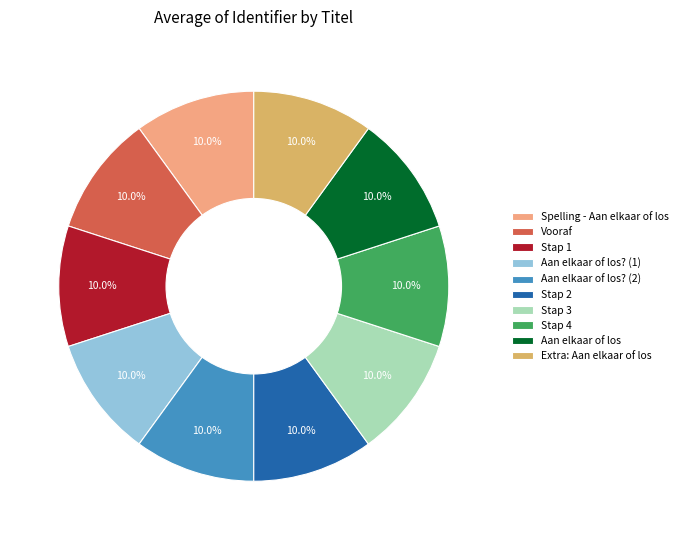

True or false: Stap 2 accounts for 10% of the total.

True